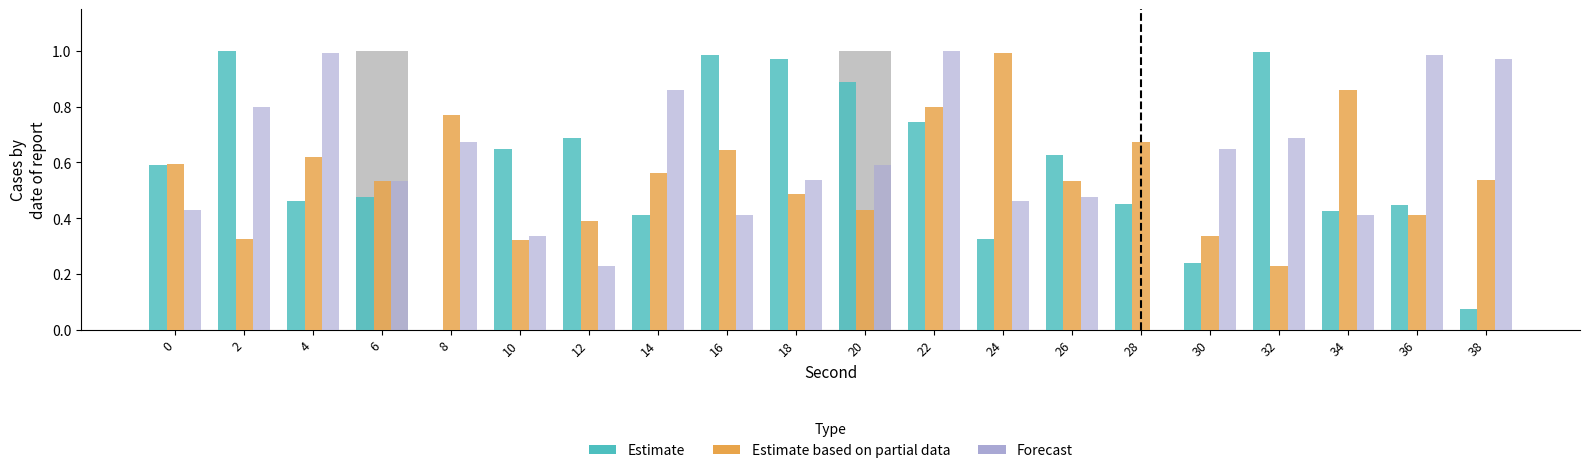

How many data points in Estimate are above 0?

19